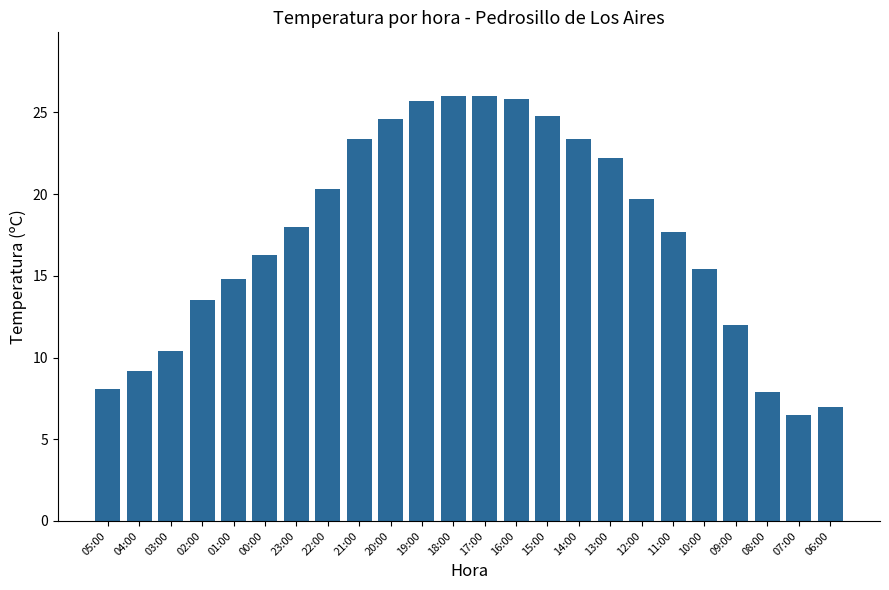

True or false: the data shows 14.9 at 03:00.

False